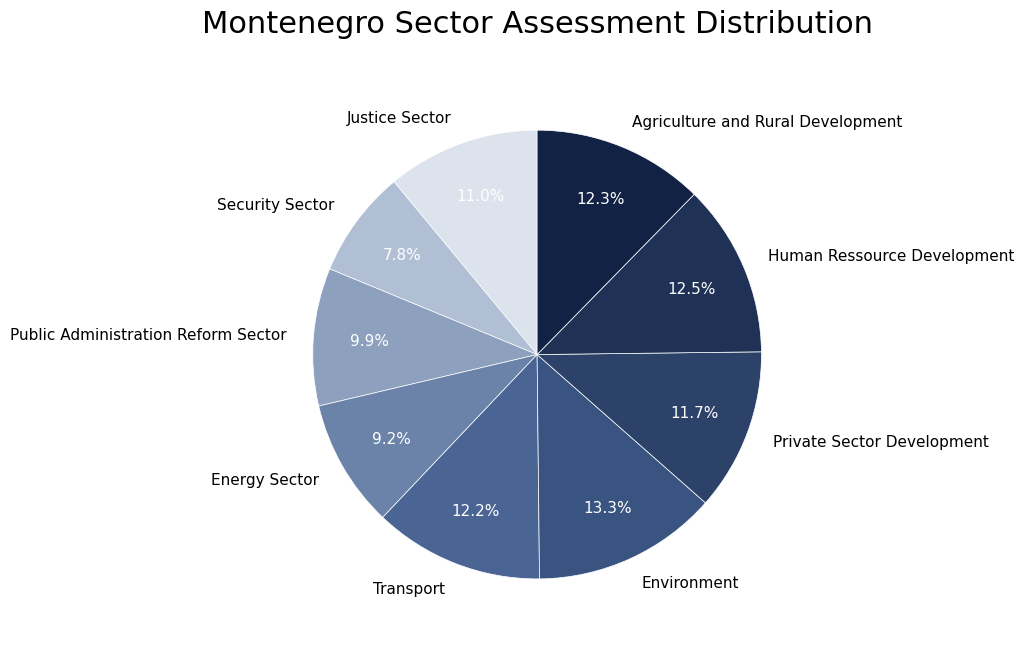

The Security Sector slice represents 2% of the pie. True or false?

False